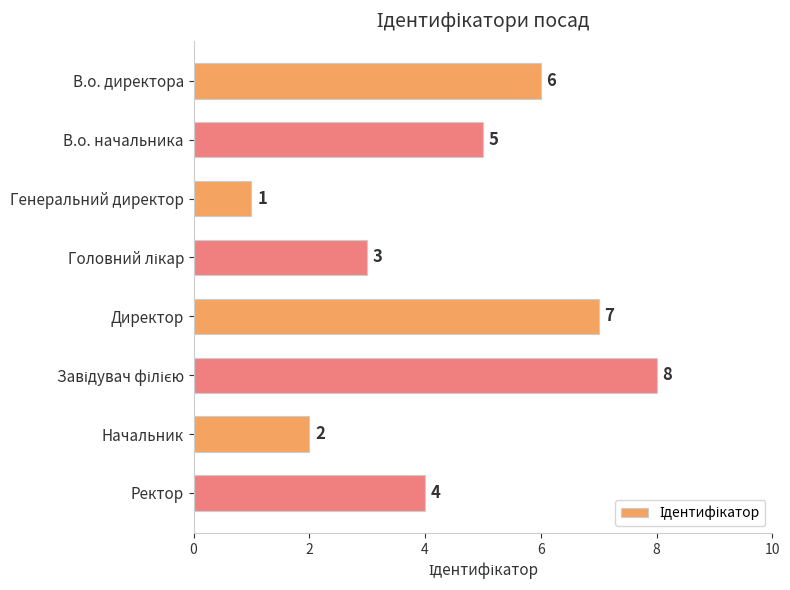

The chart shows a value of 1 at Генеральний директор. True or false?

True